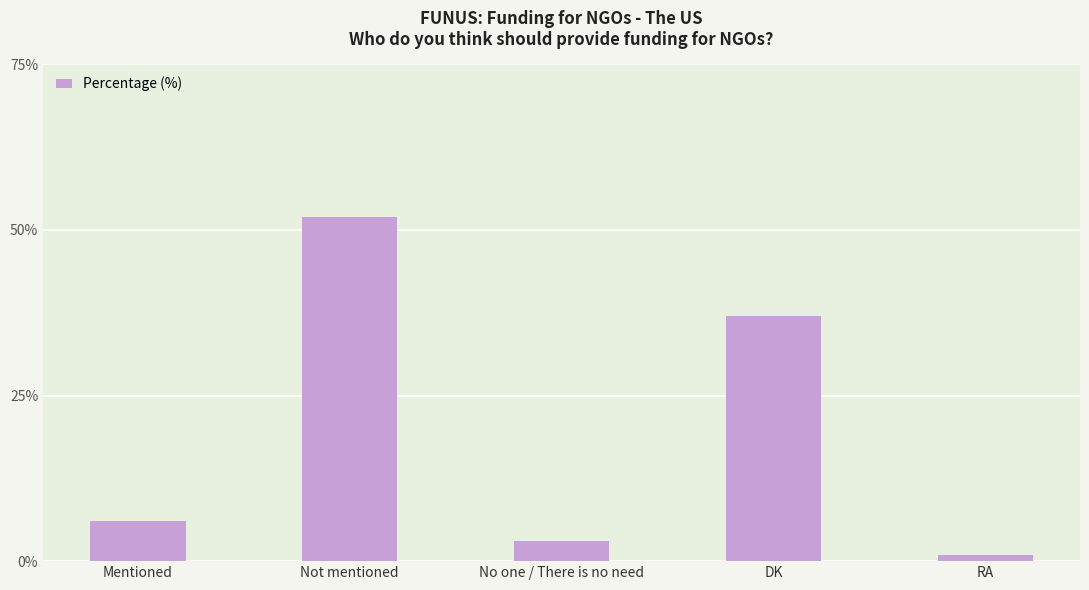

At which category does the chart reach its peak across all series?

Not mentioned